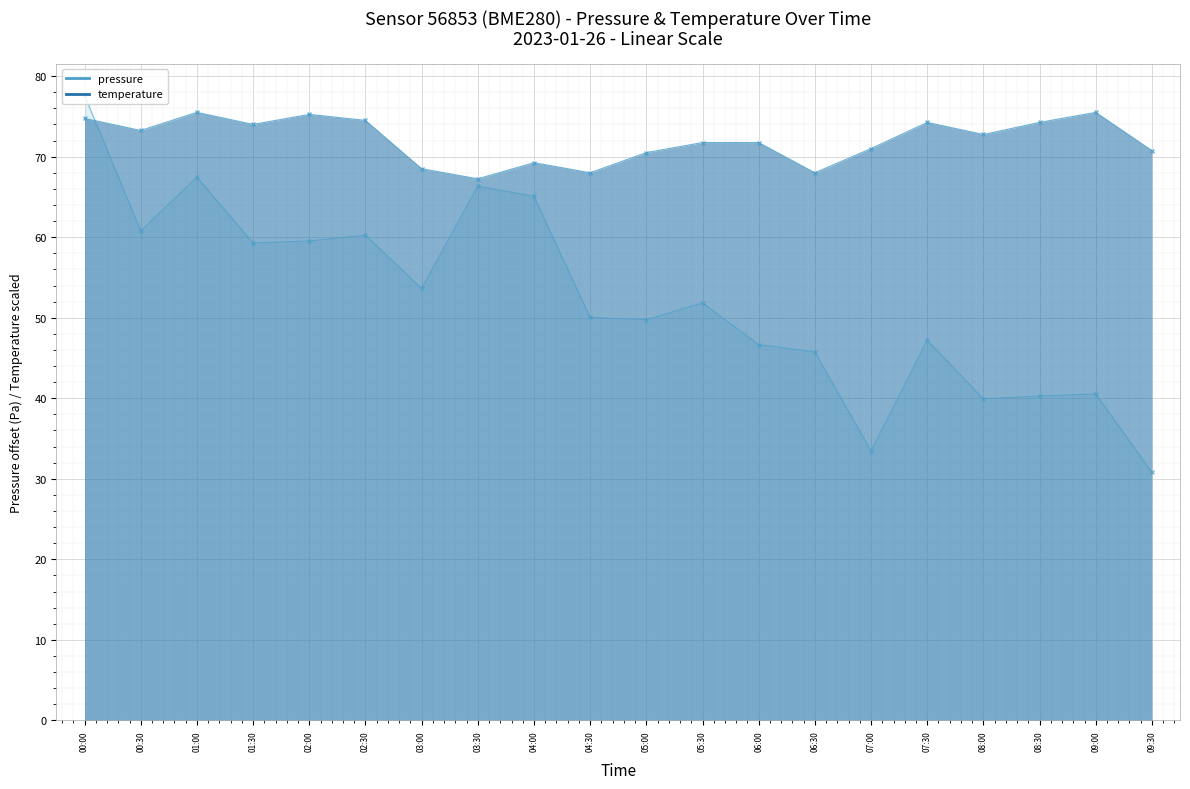

True or false: temperature has a value of 44.4 at 01:00.

False